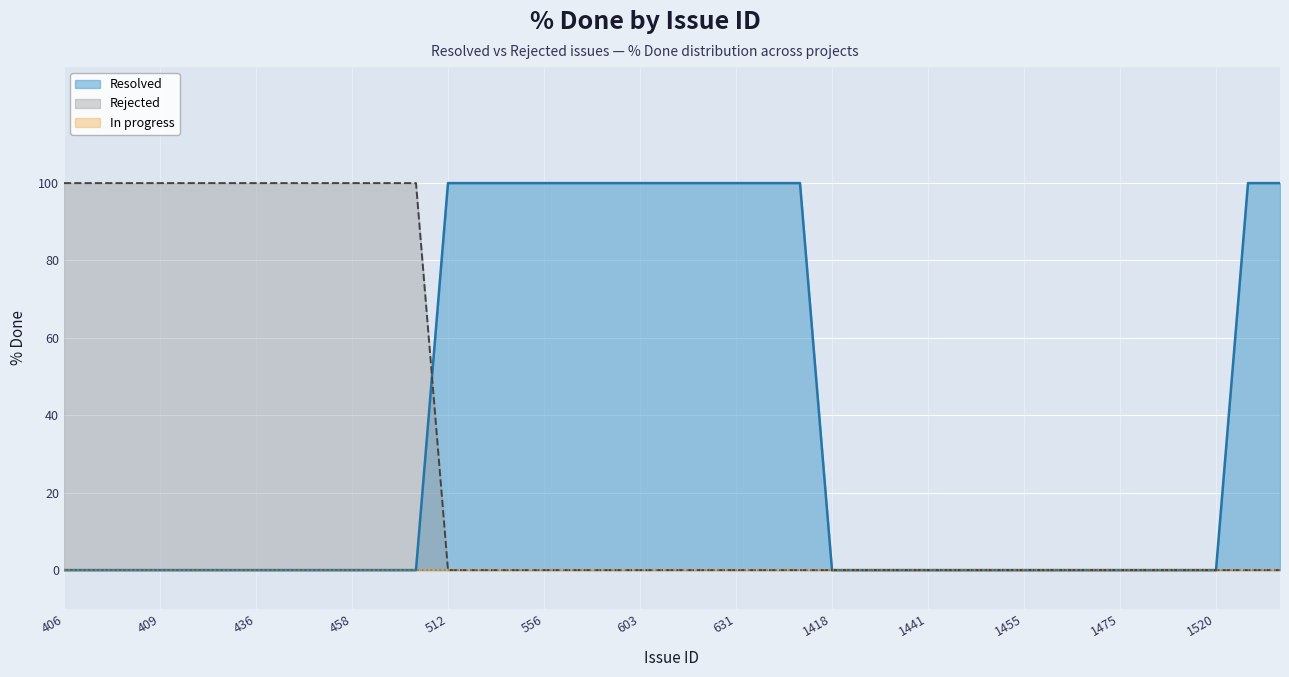

What is the maximum value shown in the chart?

100